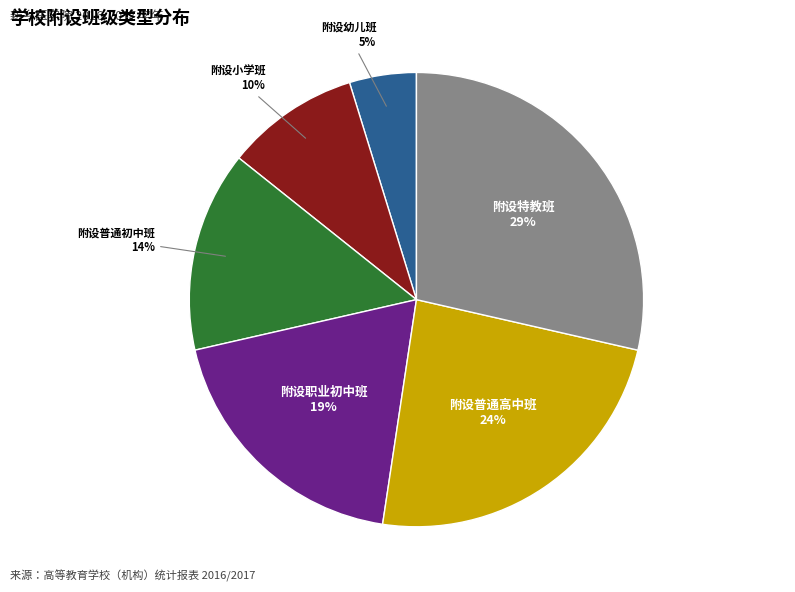

To the nearest percent, what is the average slice percentage?

17%